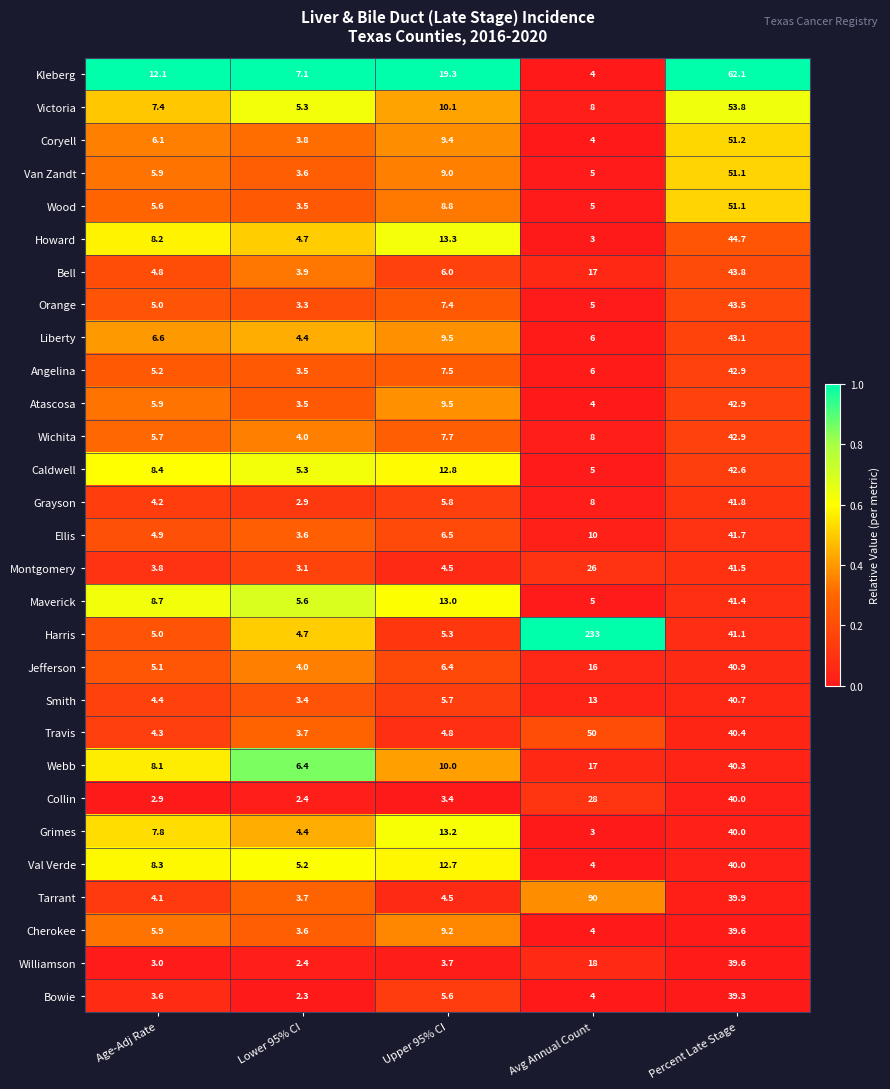

True or false: Bell has a value of 30.4 at Avg Annual Count.

False